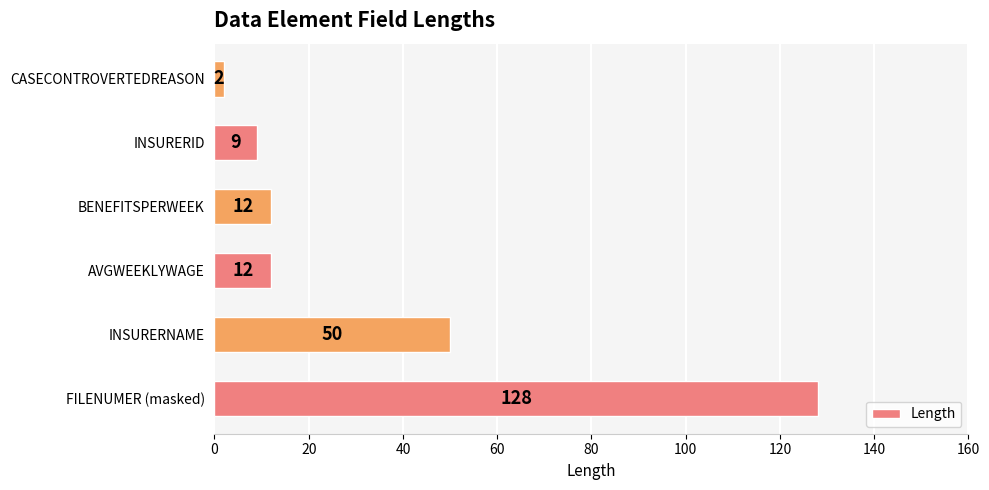

What is the greatest value displayed?

128